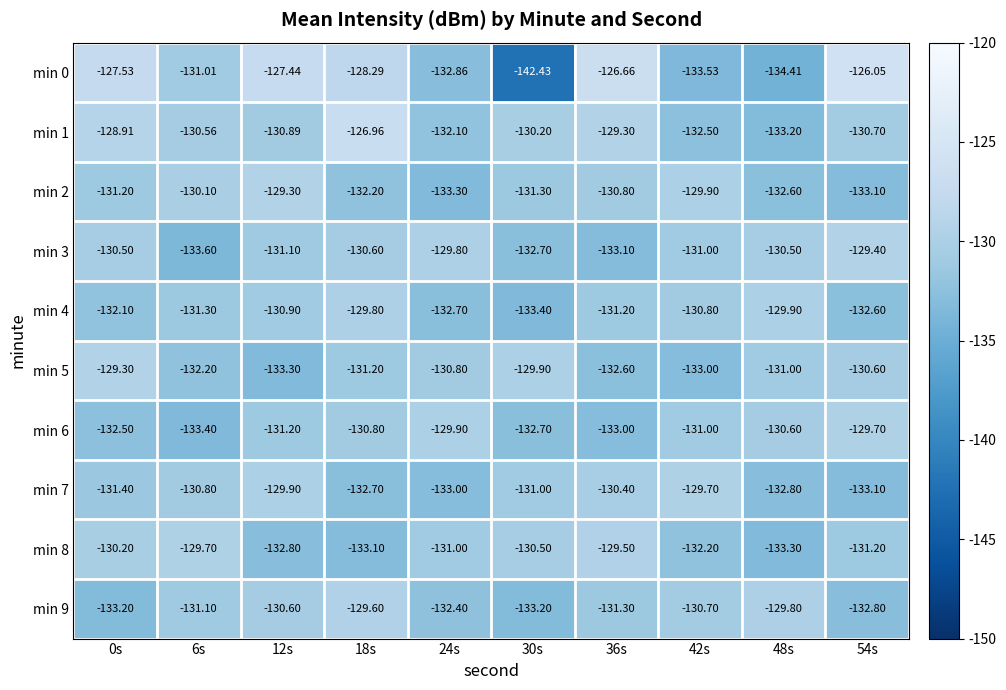

Is the value of min 7 at 18s greater than the value of min 1 at 18s?

No